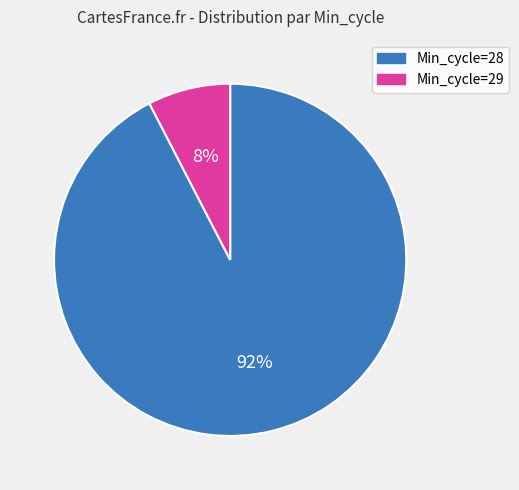

To the nearest percent, what percentage of the pie is Min_cycle=29?

8%